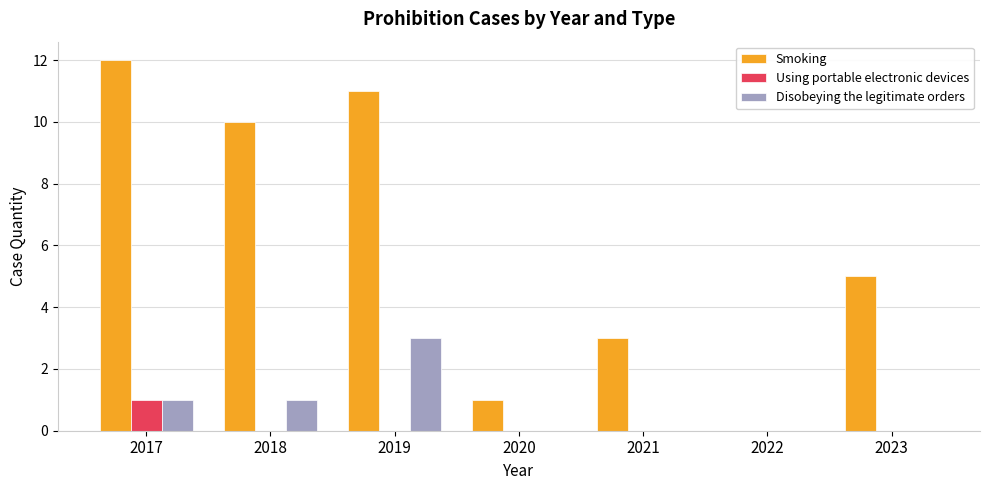

Reading right to left, what are all the values shown in this chart?

Smoking: 5	0	3	1	11	10	12
Using portable electronic devices: 0	0	0	0	0	0	1
Disobeying the legitimate orders: 0	0	0	0	3	1	1